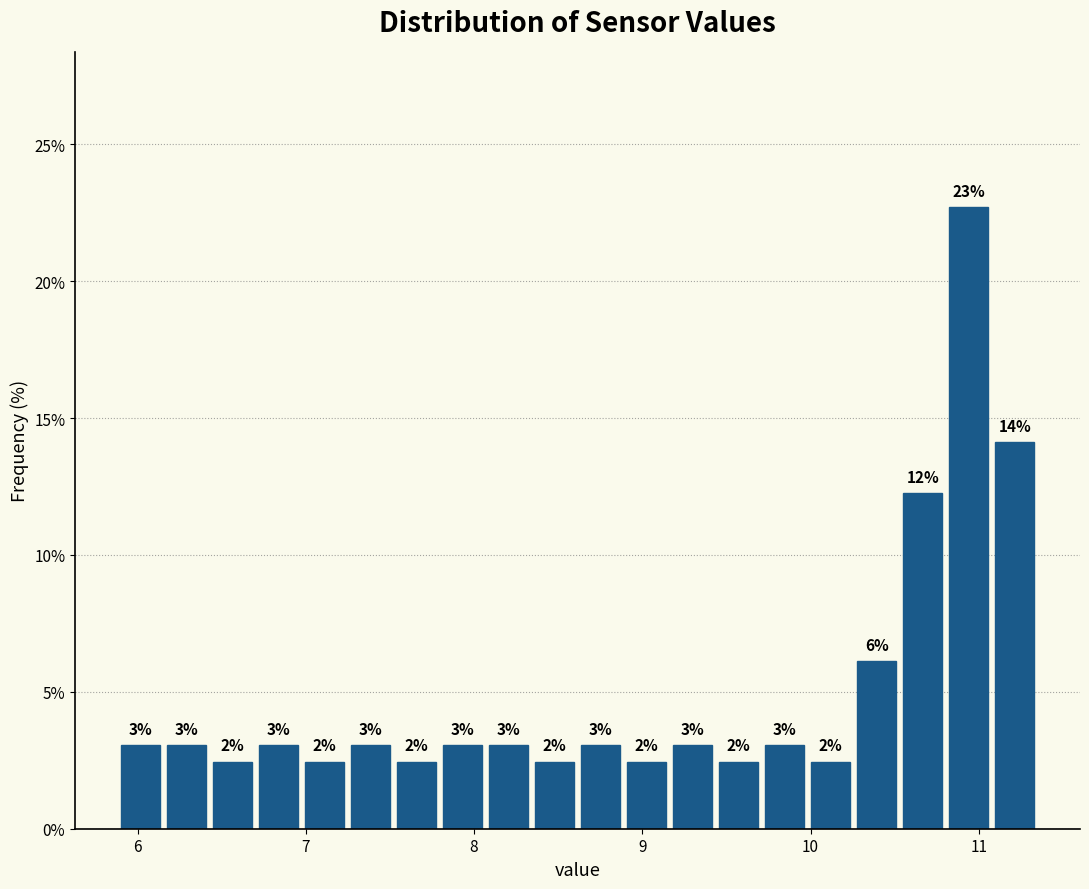

Around what value on the x-axis is the tallest bar? Give the approximate position of its centre, as read against the axis.

10.9